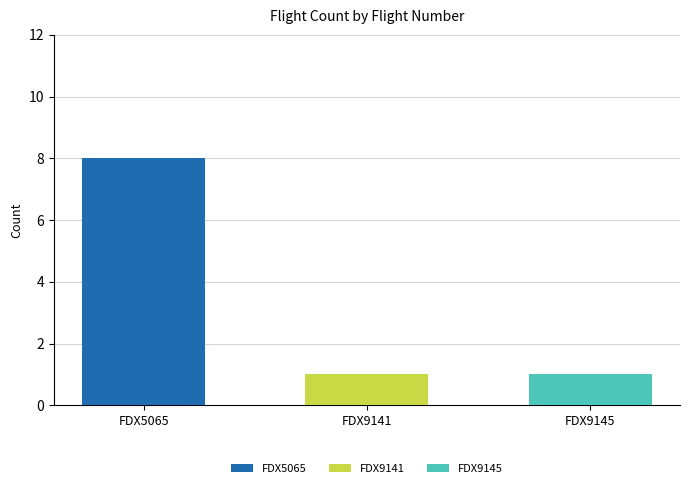

What is the value of the 3rd bar from the left?

1